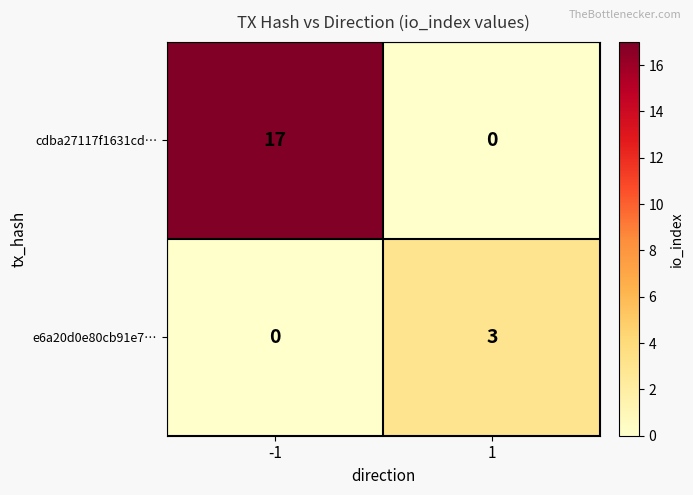

Rank the series at -1 from highest to lowest value.

cdba27117f1631cd…, e6a20d0e80cb91e7…